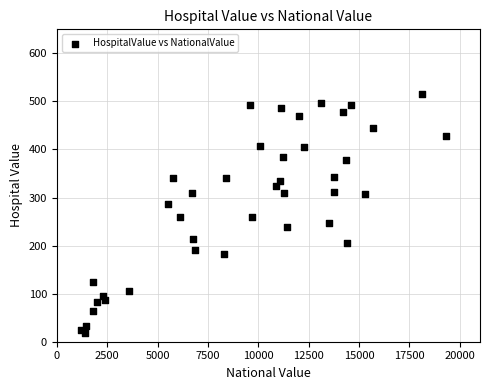

What is the range of Y values (max minus min)?

498